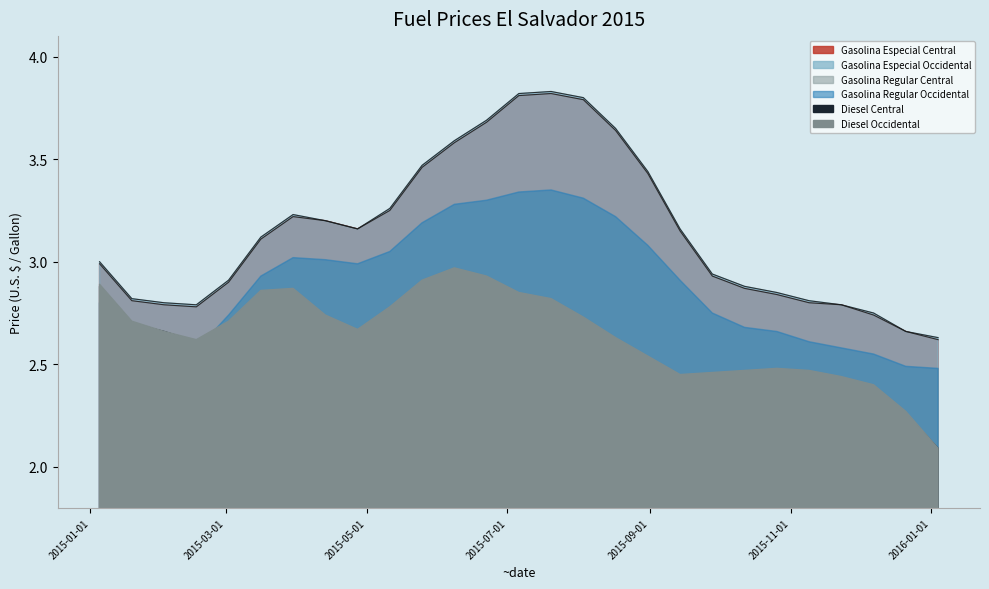

List the series in order of their peak value, lowest first.

Diesel Central, Diesel Occidental, Gasolina Regular Central, Gasolina Regular Occidental, Gasolina Especial Central, Gasolina Especial Occidental